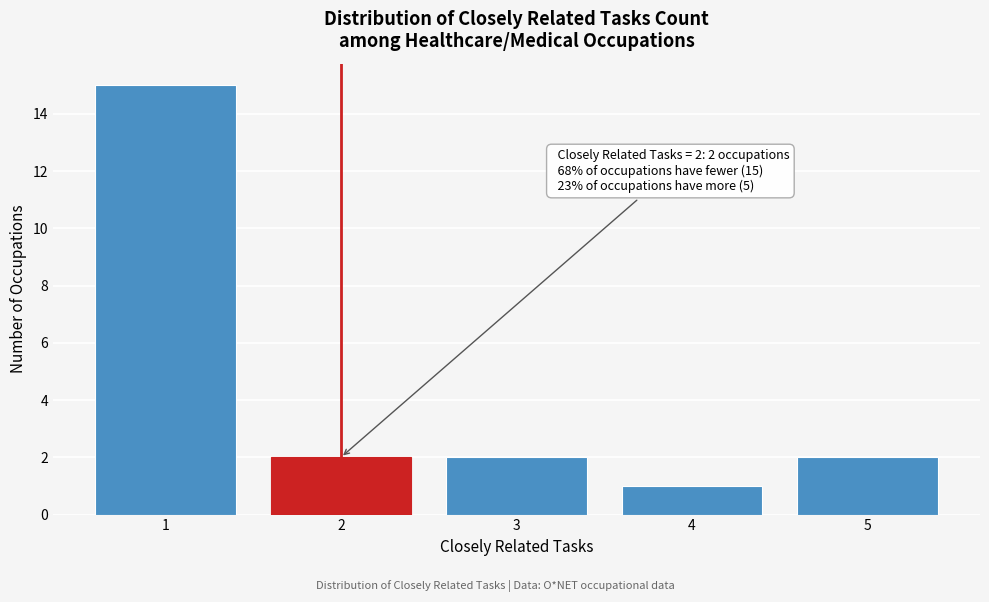

Reading right to left, extract all data points from this chart.

2	1	2	2	15